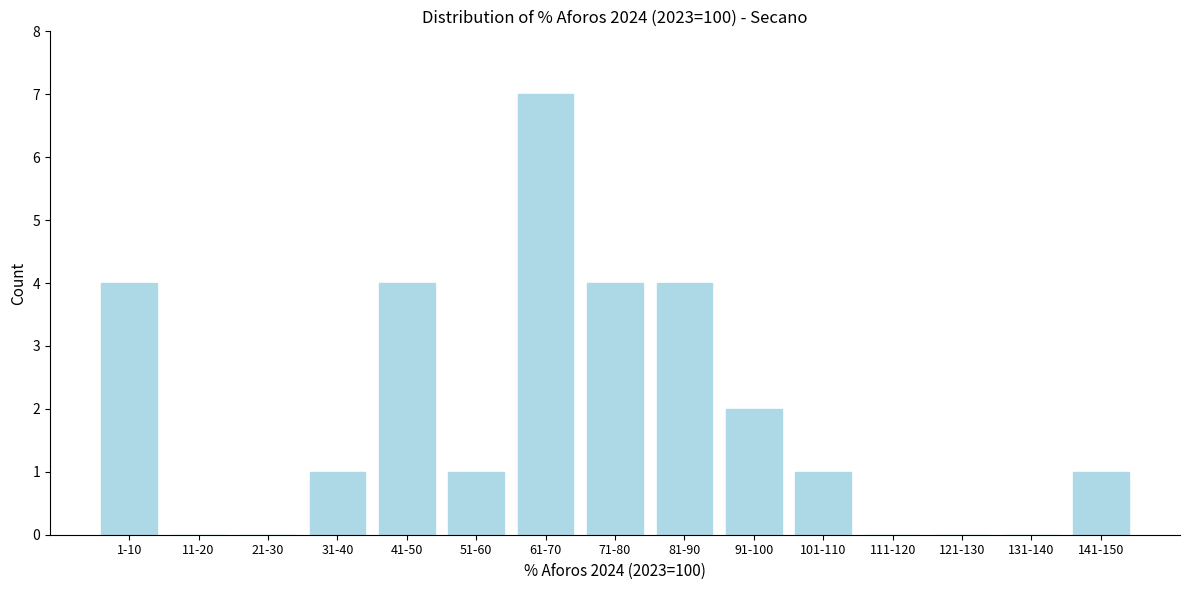

Reading left to right, transcribe all the data shown in this chart.

1-10=4	11-20=0	21-30=0	31-40=1	41-50=4	51-60=1	61-70=7	71-80=4	81-90=4	91-100=2	101-110=1	111-120=0	121-130=0	131-140=0	141-150=1